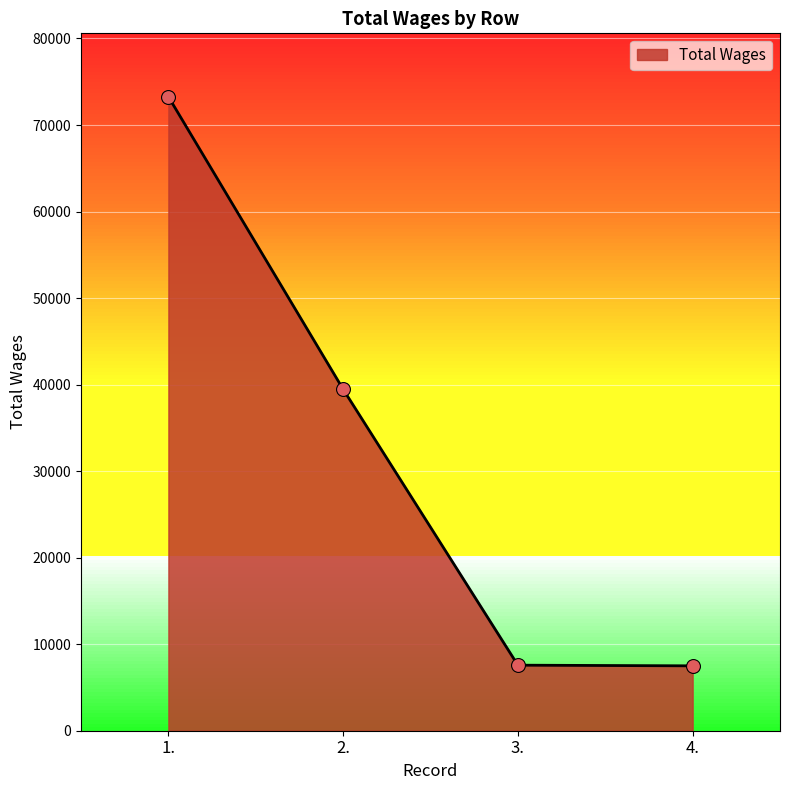

Approximately how many times larger is the value at 4. compared to 1.?

0.1